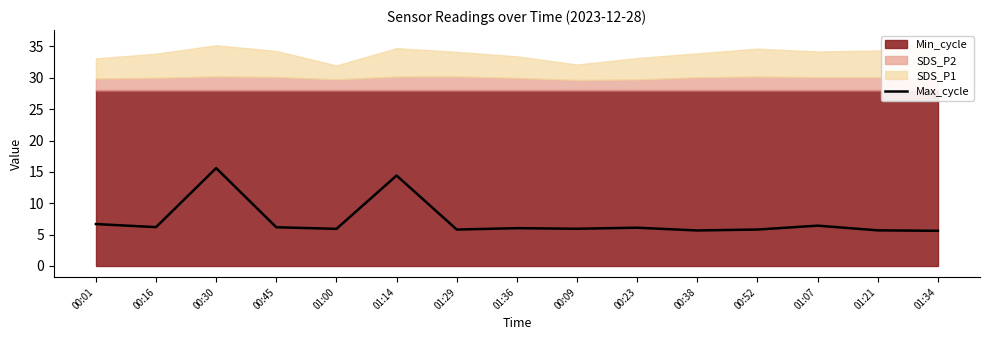

Rank the categories by value from lowest to highest.

01:34, 00:38, 01:21, 01:29, 00:52, 01:00, 00:09, 01:36, 00:23, 00:45, 00:16, 01:07, 00:01, 01:14, 00:30